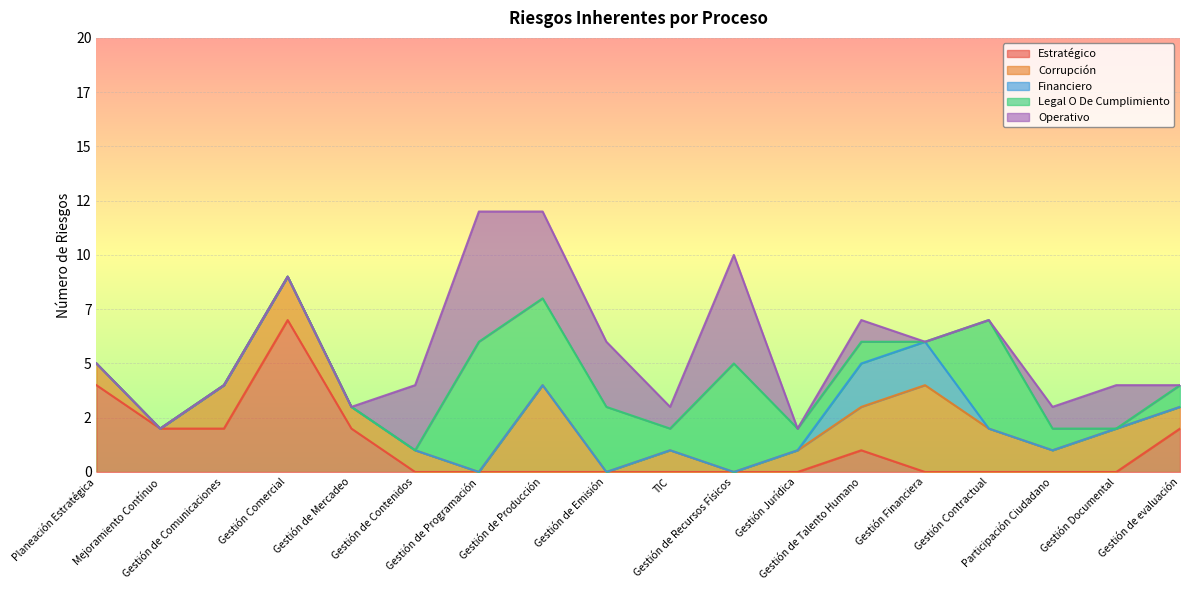

Count the Estratégico values in the range 0 to 2.

16